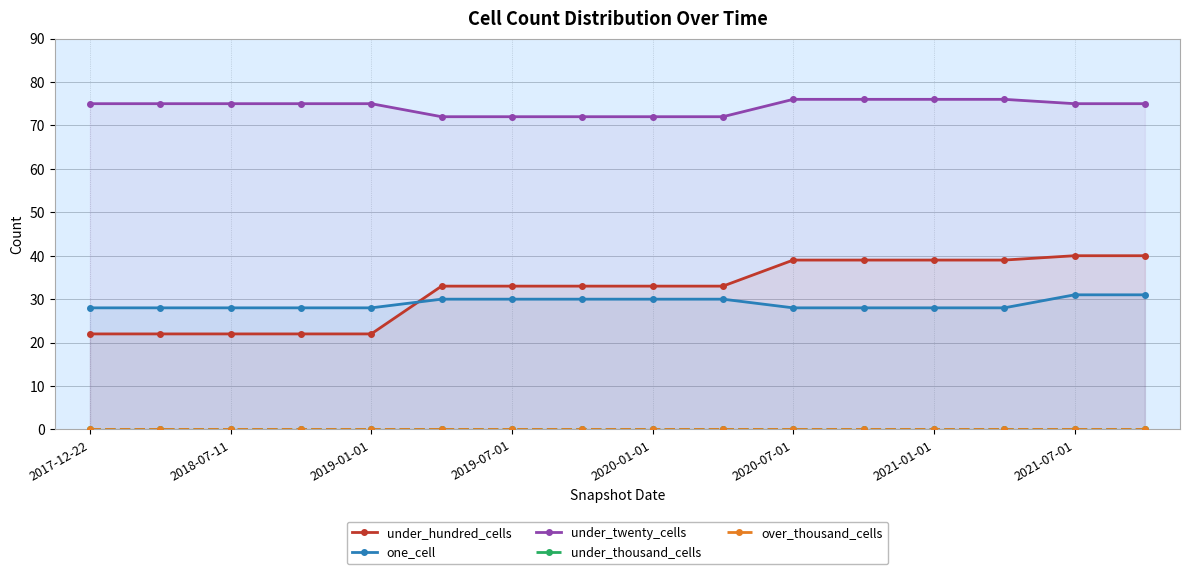

True or false: one_cell and under_twenty_cells intersect in this chart.

False